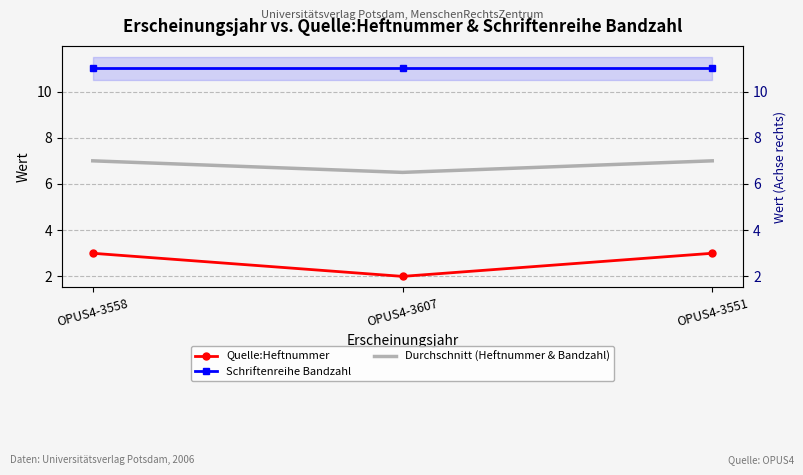

Rank the series by their maximum value, from highest to lowest.

Schriftenreihe Bandzahl, Durchschnitt (Heftnummer & Bandzahl), Quelle:Heftnummer